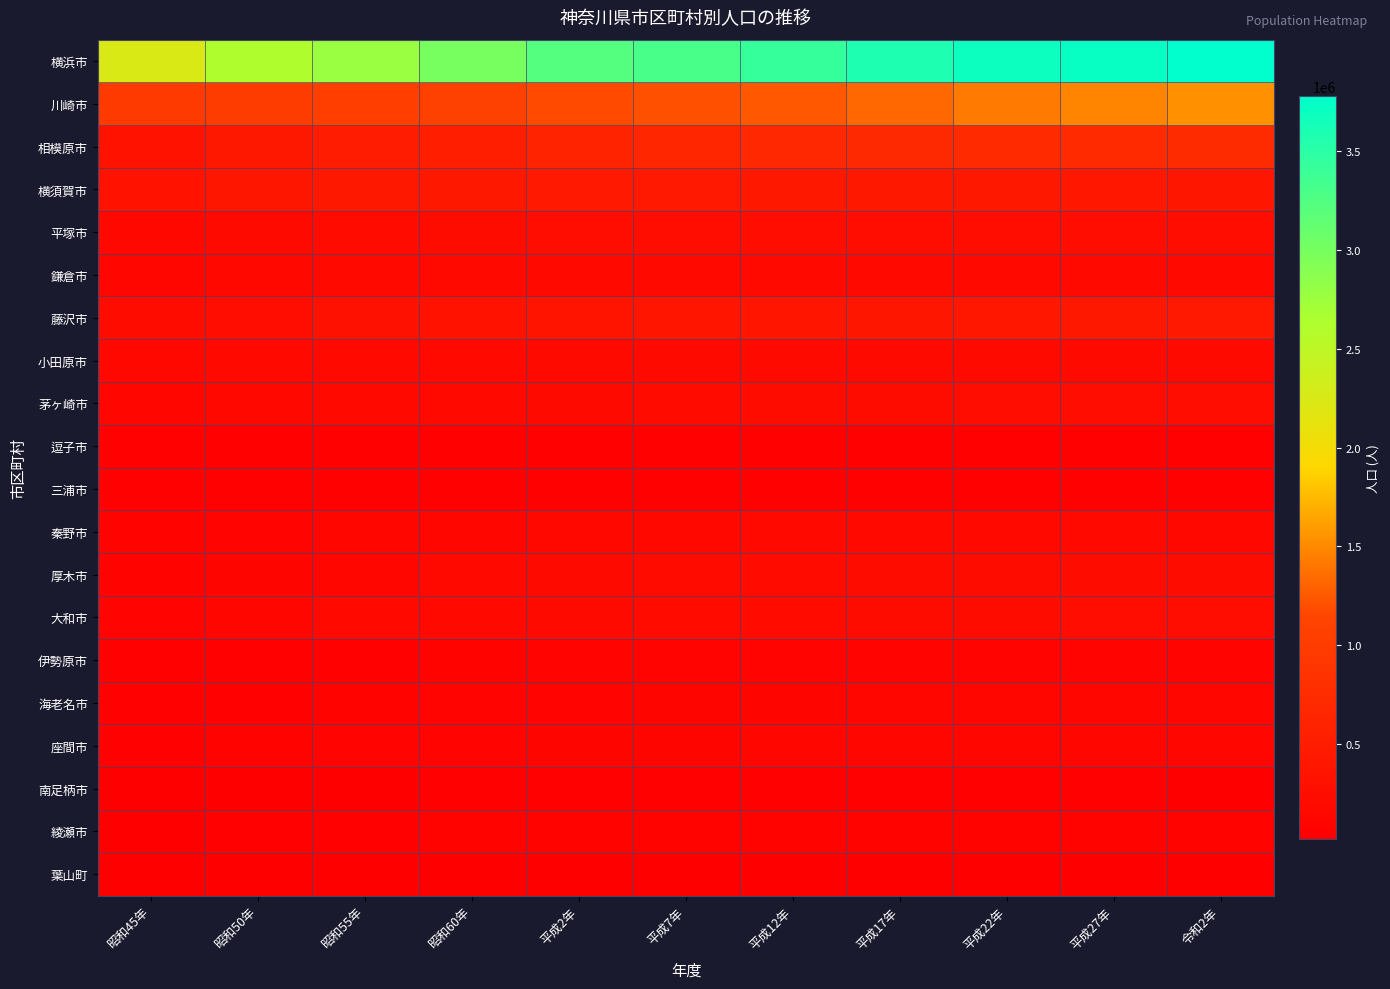

Reading right to left, what are all the values shown in this chart?

横浜市: 令和2年=3777491	平成27年=3724844	平成22年=3688773	平成17年=3579628	平成12年=3426651	平成7年=3307136	平成2年=3220331	昭和60年=2992926	昭和55年=2773674	昭和50年=2621771	昭和45年=2238264
川崎市: 令和2年=1538262	平成27年=1475213	平成22年=1425512	平成17年=1327011	平成12年=1249905	平成7年=1202820	平成2年=1173603	昭和60年=1088624	昭和55年=1040802	昭和50年=1014951	昭和45年=973486
相模原市: 令和2年=725493	平成27年=720780	平成22年=717544	平成17年=701630	平成12年=681150	平成7年=646513	平成2年=602436	昭和60年=546517	昭和55年=494255	昭和50年=421991	昭和45年=317297
横須賀市: 令和2年=388078	平成27年=406586	平成22年=418325	平成17年=426178	平成12年=428645	平成7年=432193	平成2年=433358	昭和60年=427116	昭和55年=421107	昭和50年=389557	昭和45年=347576
平塚市: 令和2年=258422	平成27年=258227	平成22年=260780	平成17年=258958	平成12年=254633	平成7年=253822	平成2年=245950	昭和60年=229990	昭和55年=214293	昭和50年=195635	昭和45年=163671
鎌倉市: 令和2年=172710	平成27年=173019	平成22年=174314	平成17年=171158	平成12年=167583	平成7年=170329	平成2年=174307	昭和60年=175495	昭和55年=172629	昭和50年=165552	昭和45年=139249
藤沢市: 令和2年=436905	平成27年=423894	平成22年=409657	平成17年=396014	平成12年=379185	平成7年=368651	平成2年=350330	昭和60年=328387	昭和55年=300248	昭和50年=265975	昭和45年=228978
小田原市: 令和2年=188856	平成27年=194086	平成22年=198327	平成17年=198741	平成12年=200173	平成7年=200103	平成2年=193417	昭和60年=185941	昭和55年=177467	昭和50年=173519	昭和45年=163631
茅ヶ崎市: 令和2年=242389	平成27年=239348	平成22年=235081	平成17年=228420	平成12年=220809	平成7年=212874	平成2年=201675	昭和60年=185030	昭和55年=171016	昭和50年=152023	昭和45年=129621
逗子市: 令和2年=57060	平成27年=57425	平成22年=58302	平成17年=58033	平成12年=57281	平成7年=56578	平成2年=56704	昭和60年=57656	昭和55年=58479	昭和50年=56298	昭和45年=48242
三浦市: 令和2年=42069	平成27年=45289	平成22年=48352	平成17年=49861	平成12年=52253	平成7年=54152	平成2年=52440	昭和60年=50471	昭和55年=48687	昭和50年=47888	昭和45年=45532
秦野市: 令和2年=162439	平成27年=167378	平成22年=170145	平成17年=168317	平成12年=168142	平成7年=164722	平成2年=155620	昭和60年=141803	昭和55年=123133	昭和50年=103663	昭和45年=75226
厚木市: 令和2年=223705	平成27年=225714	平成22年=224420	平成17年=222403	平成12年=217369	平成7年=208627	平成2年=197283	昭和60年=175600	昭和55年=145392	昭和50年=108955	昭和45年=82888
大和市: 令和2年=239169	平成27年=232922	平成22年=228186	平成17年=221220	平成12年=212761	平成7年=203933	平成2年=194866	昭和60年=177669	昭和55年=167935	昭和50年=145881	昭和45年=102760
伊勢原市: 令和2年=101780	平成27年=101514	平成22年=101039	平成17年=100579	平成12年=99544	平成7年=98123	平成2年=89567	昭和60年=77766	昭和55年=70052	昭和50年=61616	昭和45年=43751
海老名市: 令和2年=136516	平成27年=130190	平成22年=127707	平成17年=123764	平成12年=117519	平成7年=113430	平成2年=105822	昭和60年=93159	昭和55年=77498	昭和50年=59783	昭和45年=44492
座間市: 令和2年=132325	平成27年=128737	平成22年=129436	平成17年=128174	平成12年=125694	平成7年=118159	平成2年=112102	昭和60年=100000	昭和55年=93503	昭和50年=80562	昭和45年=56727
南足柄市: 令和2年=40841	平成27年=43306	平成22年=44020	平成17年=44134	平成12年=44156	平成7年=43596	平成2年=42600	昭和60年=41706	昭和55年=39919	昭和50年=36928	昭和45年=30237
綾瀬市: 令和2年=83913	平成27年=84460	平成22年=83167	平成17年=81767	平成12年=81019	平成7年=80680	平成2年=77926	昭和60年=71152	昭和55年=65078	昭和50年=50367	昭和45年=24960
葉山町: 令和2年=31665	平成27年=32096	平成22年=32766	平成17年=31531	平成12年=30413	平成7年=29883	平成2年=29536	昭和60年=29231	昭和55年=28359	昭和50年=24026	昭和45年=19609